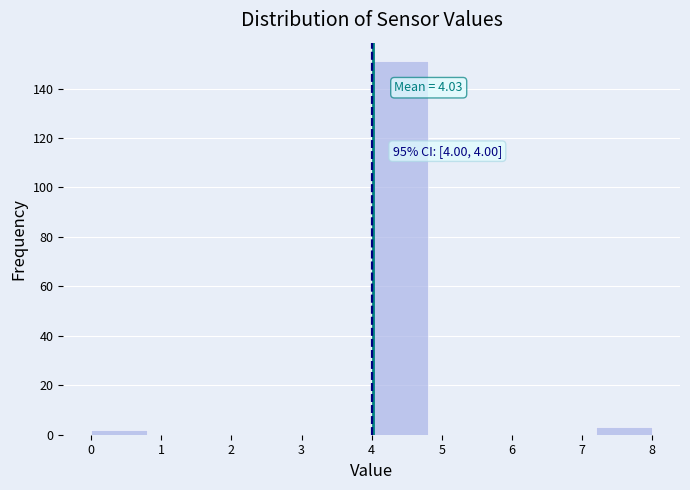

Which range on the x-axis has the tallest bar?

4.0 to 4.8